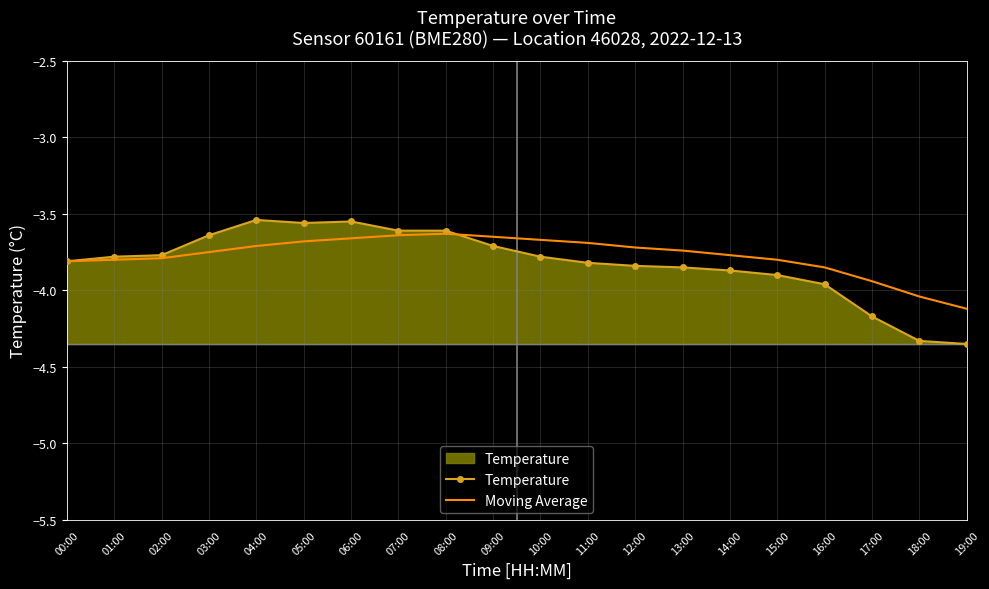

What is the minimum value shown in the chart?

-4.3